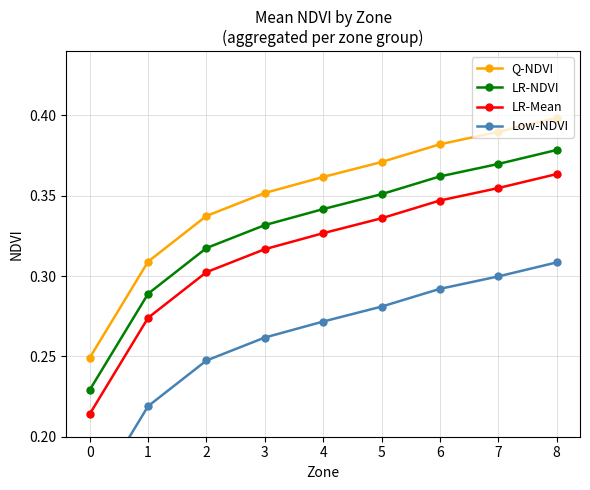

Rank the series at 6 from highest to lowest value.

Q-NDVI, LR-NDVI, LR-Mean, Low-NDVI